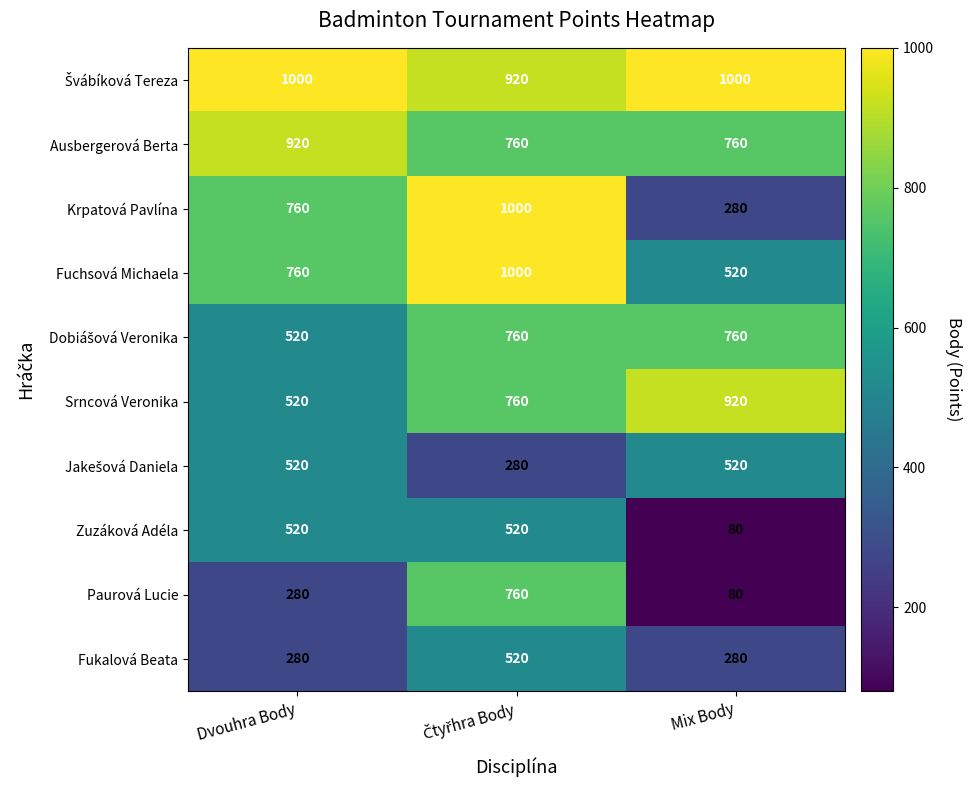

How many data points in Srncová Veronika are less than 760?

1